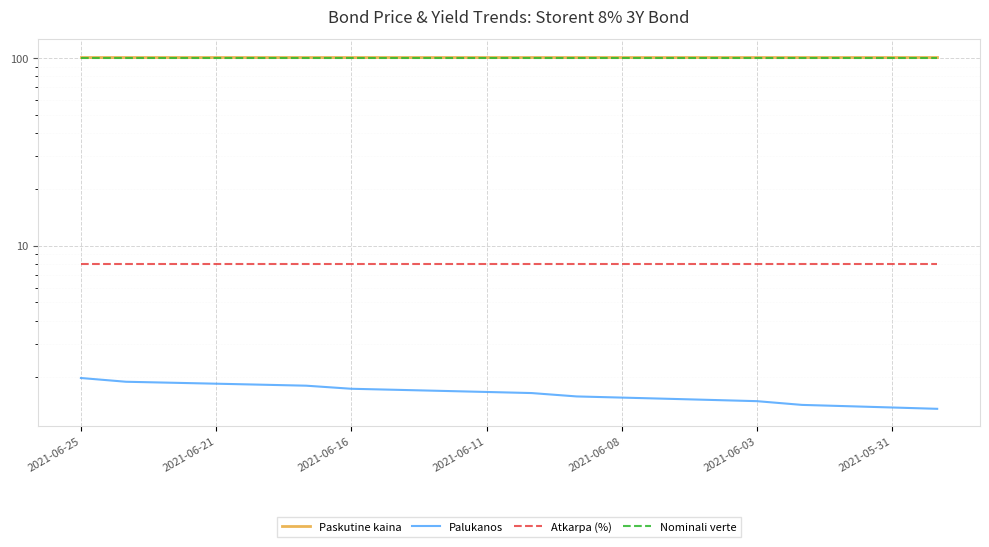

What is the spread (max minus min) of values at 17?

100.3